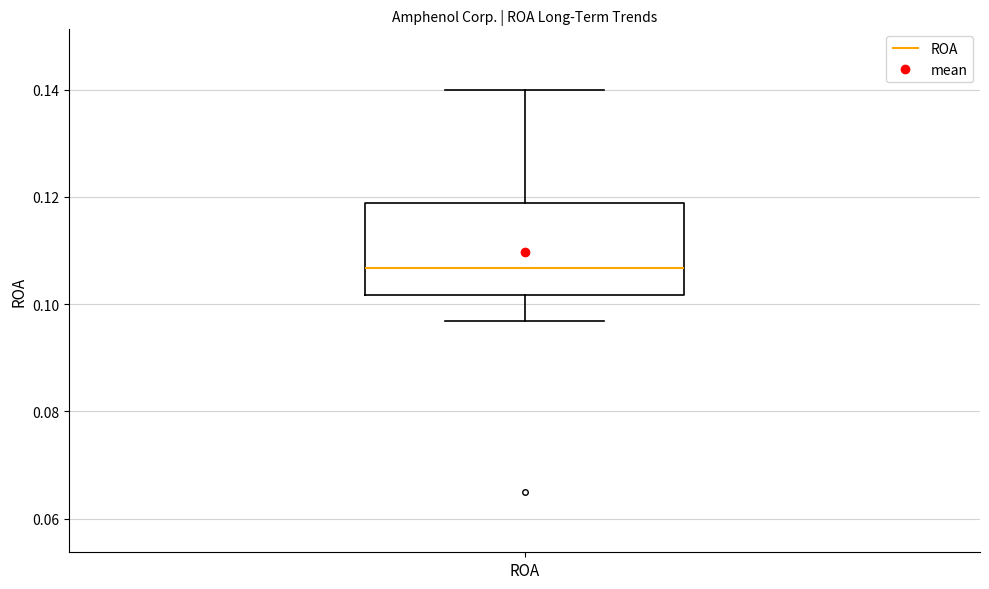

Read this box plot against the y-axis: the position of the median line, the range covered by the box, and the ends of both whiskers. The values are not printed on the chart, so give them approximately, as read against the axis.

median 0.106, box 0.102 to 0.118, whiskers 0.096 to 0.140